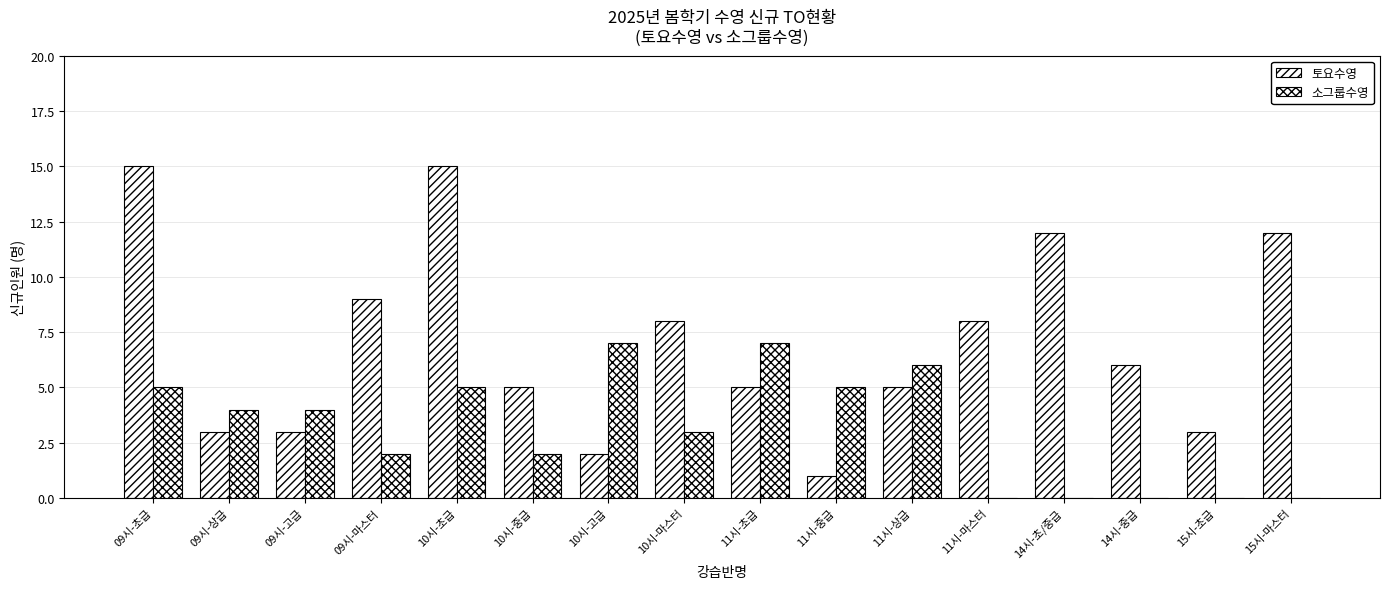

At which category is the sum across all series the highest?

09시-초급